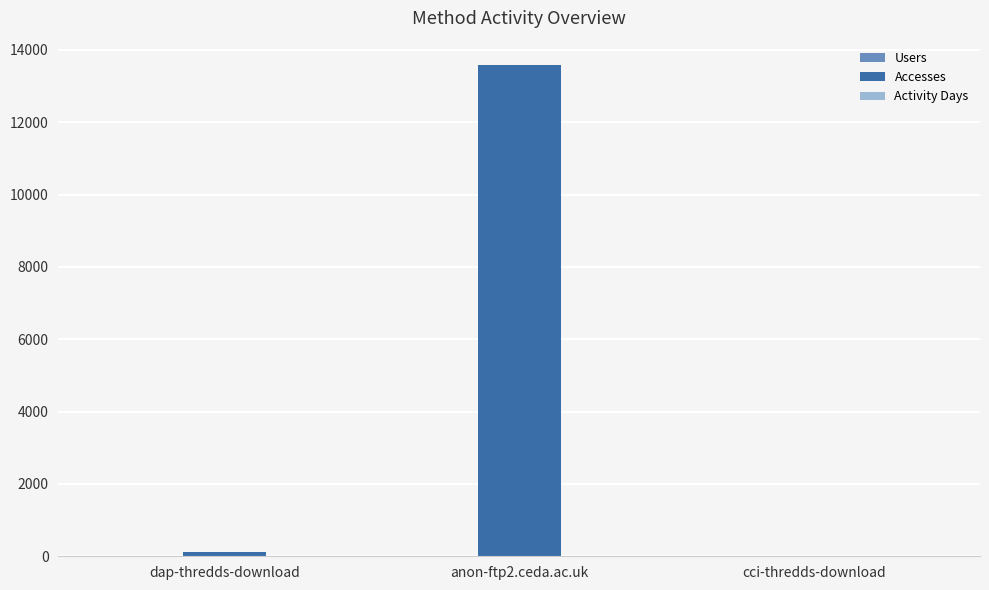

Which series has the largest total across all categories?

Accesses